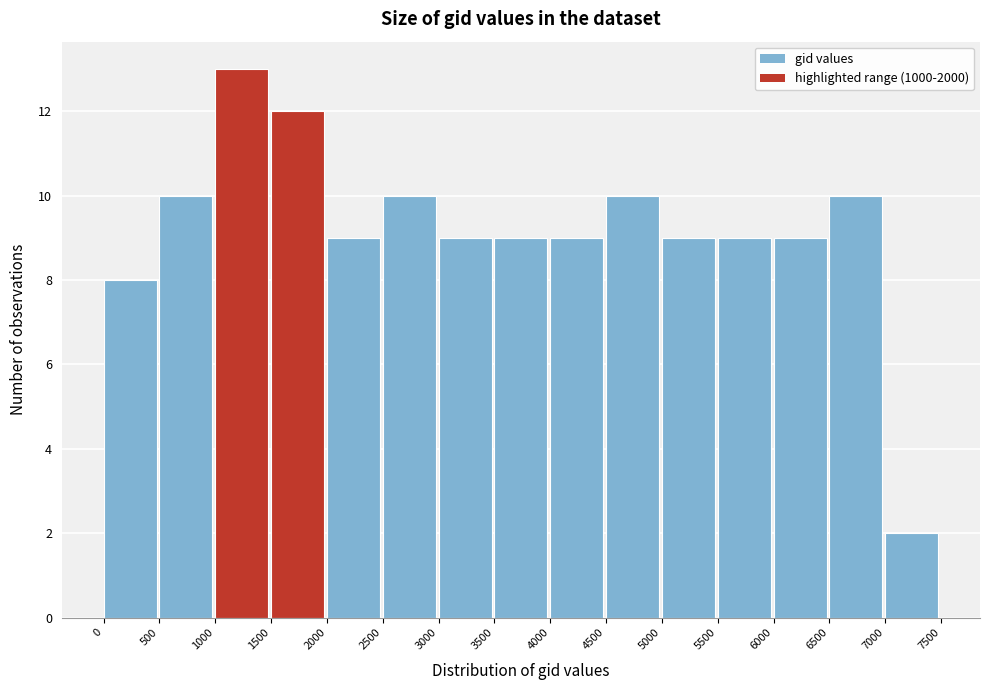

Reading left to right, transcribe this chart: for each bar, give the range it covers on the x-axis and its height. The values are not printed on the chart, so give them approximately, as read against the axis.

0 to 500: 8
500 to 1000: 10
1000 to 1500: 13
1500 to 2000: 12
2000 to 2500: 9
2500 to 3000: 10
3000 to 3500: 9
3500 to 4000: 9
4000 to 4500: 9
4500 to 5000: 10
5000 to 5500: 9
5500 to 6000: 9
6000 to 6500: 9
6500 to 7000: 10
7000 to 7500: 2